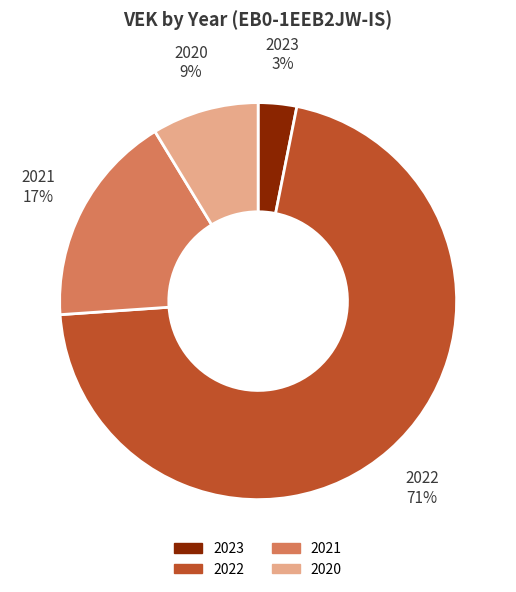

Do 2022 and 2023 together represent more than half of the pie?

Yes